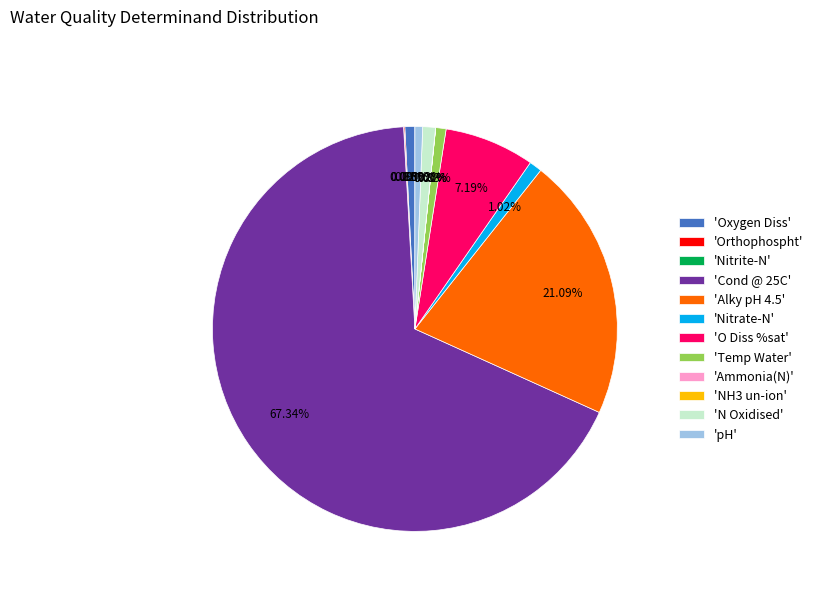

Does 'Cond @ 25C' account for over 50% of the chart?

Yes